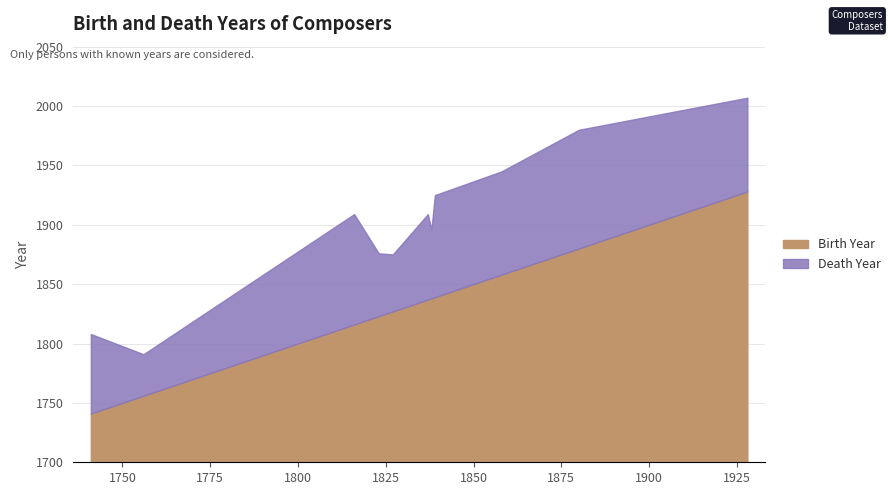

Is the value of Death Year at 1837 greater than the value of Birth Year at 1823?

Yes